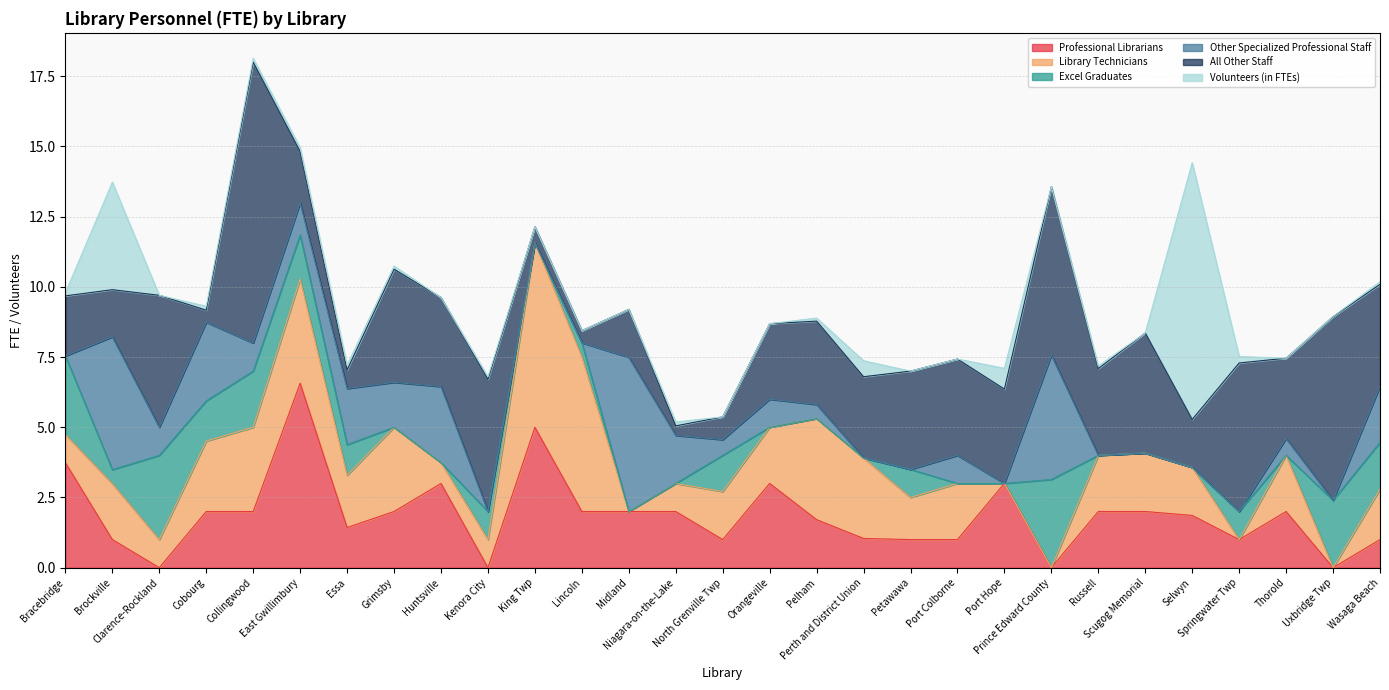

True or false: Volunteers (in FTEs) has a value of 0.1 at Pelham.

False